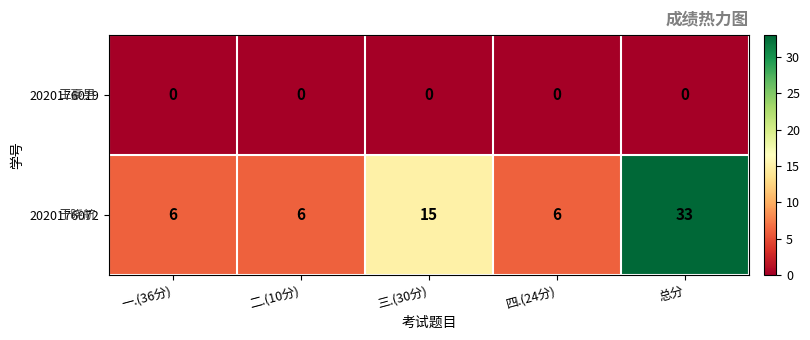

What is the maximum value shown in the chart?

33